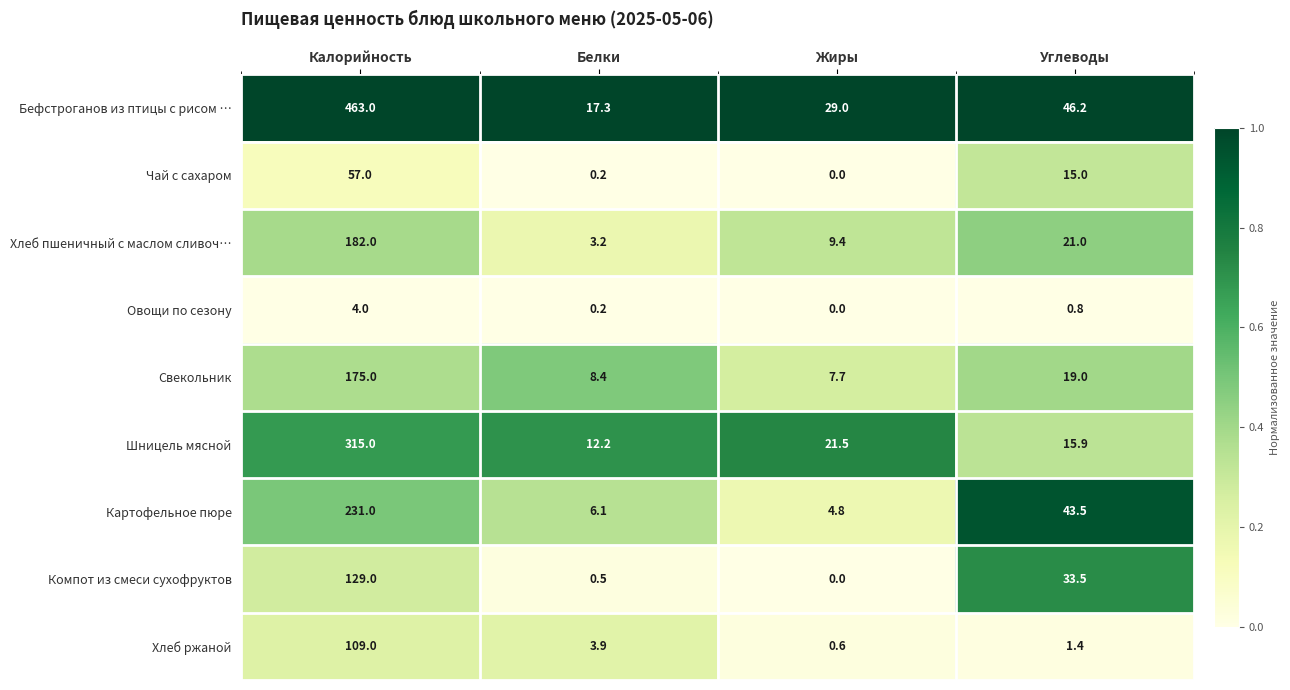

What is the total value across all series at Белки?

52.0